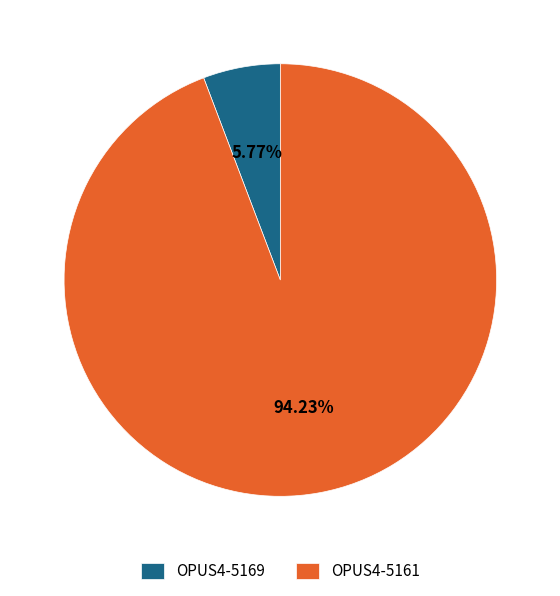

What percentage is the OPUS4-5169 slice, to the nearest percent?

6%